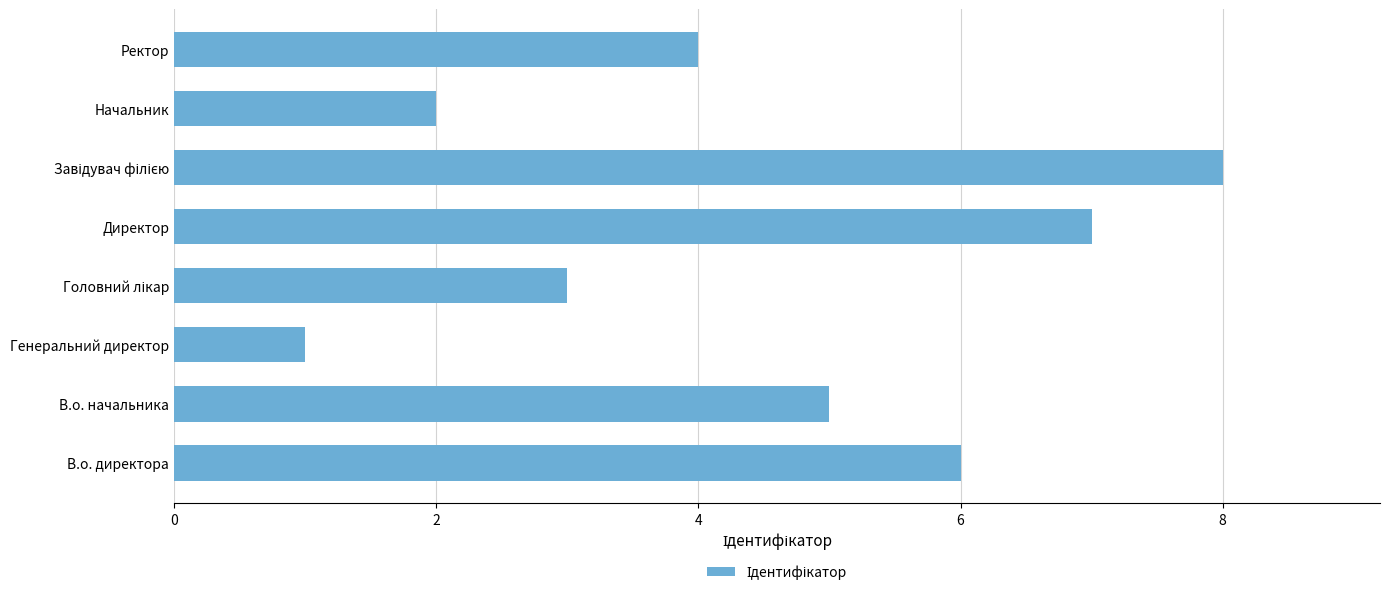

How many data points are less than 5?

4